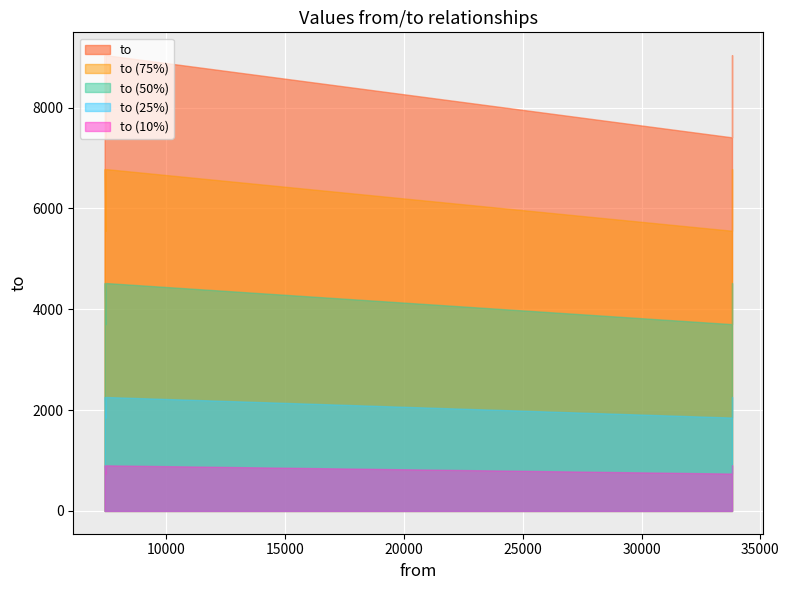

What is the value of the 5th point from the left?

9041